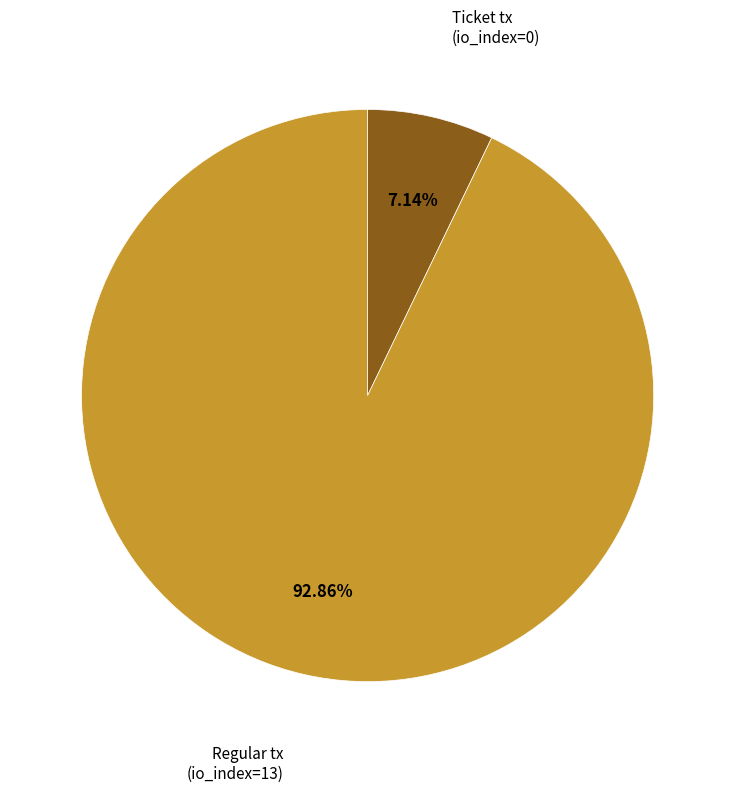

To the nearest percent, what is the difference between the largest and smallest slice percentages?

86%